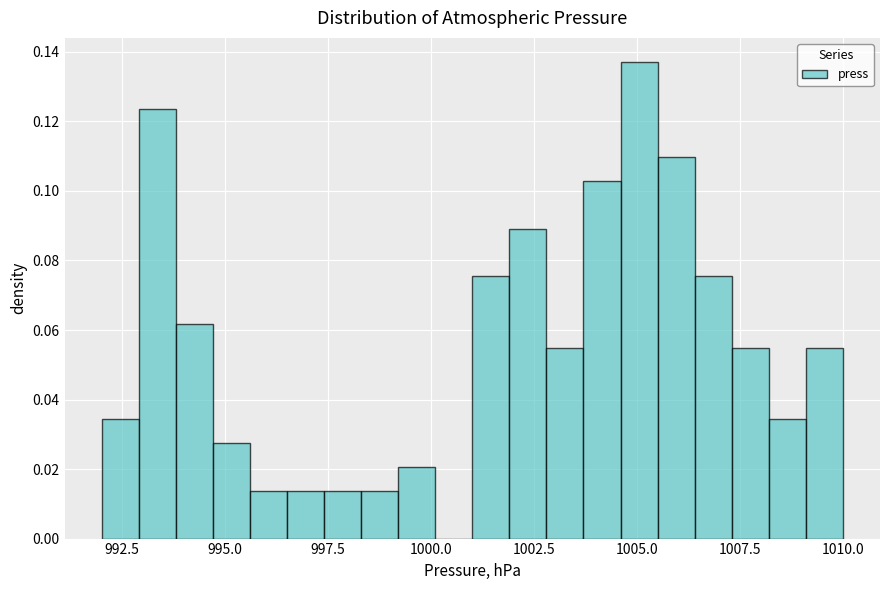

Read against the x-axis, roughly where is the centre of the tallest bar?

1005.0